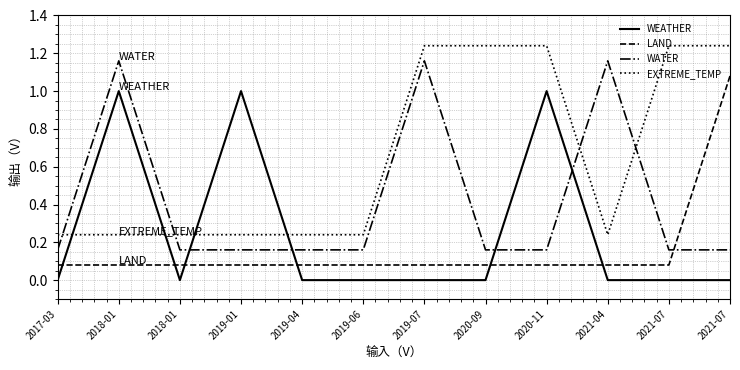

At which category is the sum across all series the highest?

2018-01